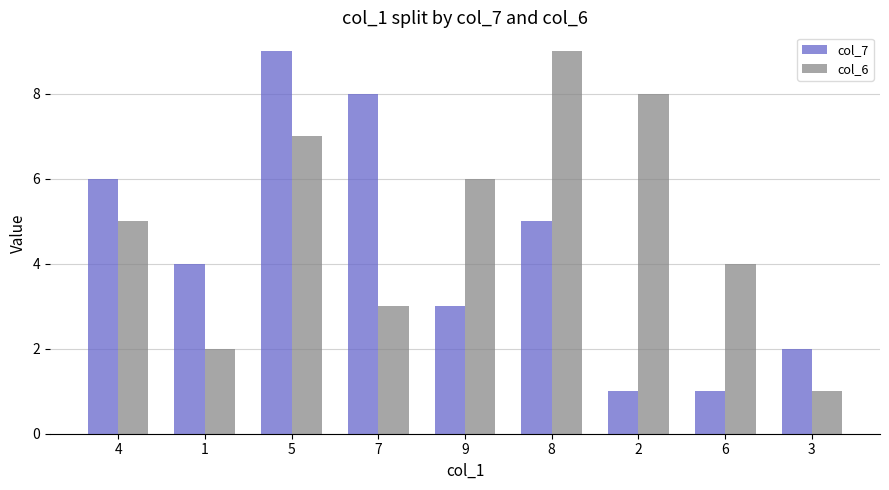

True or false: col_6 has a value of 3 at 1.

False